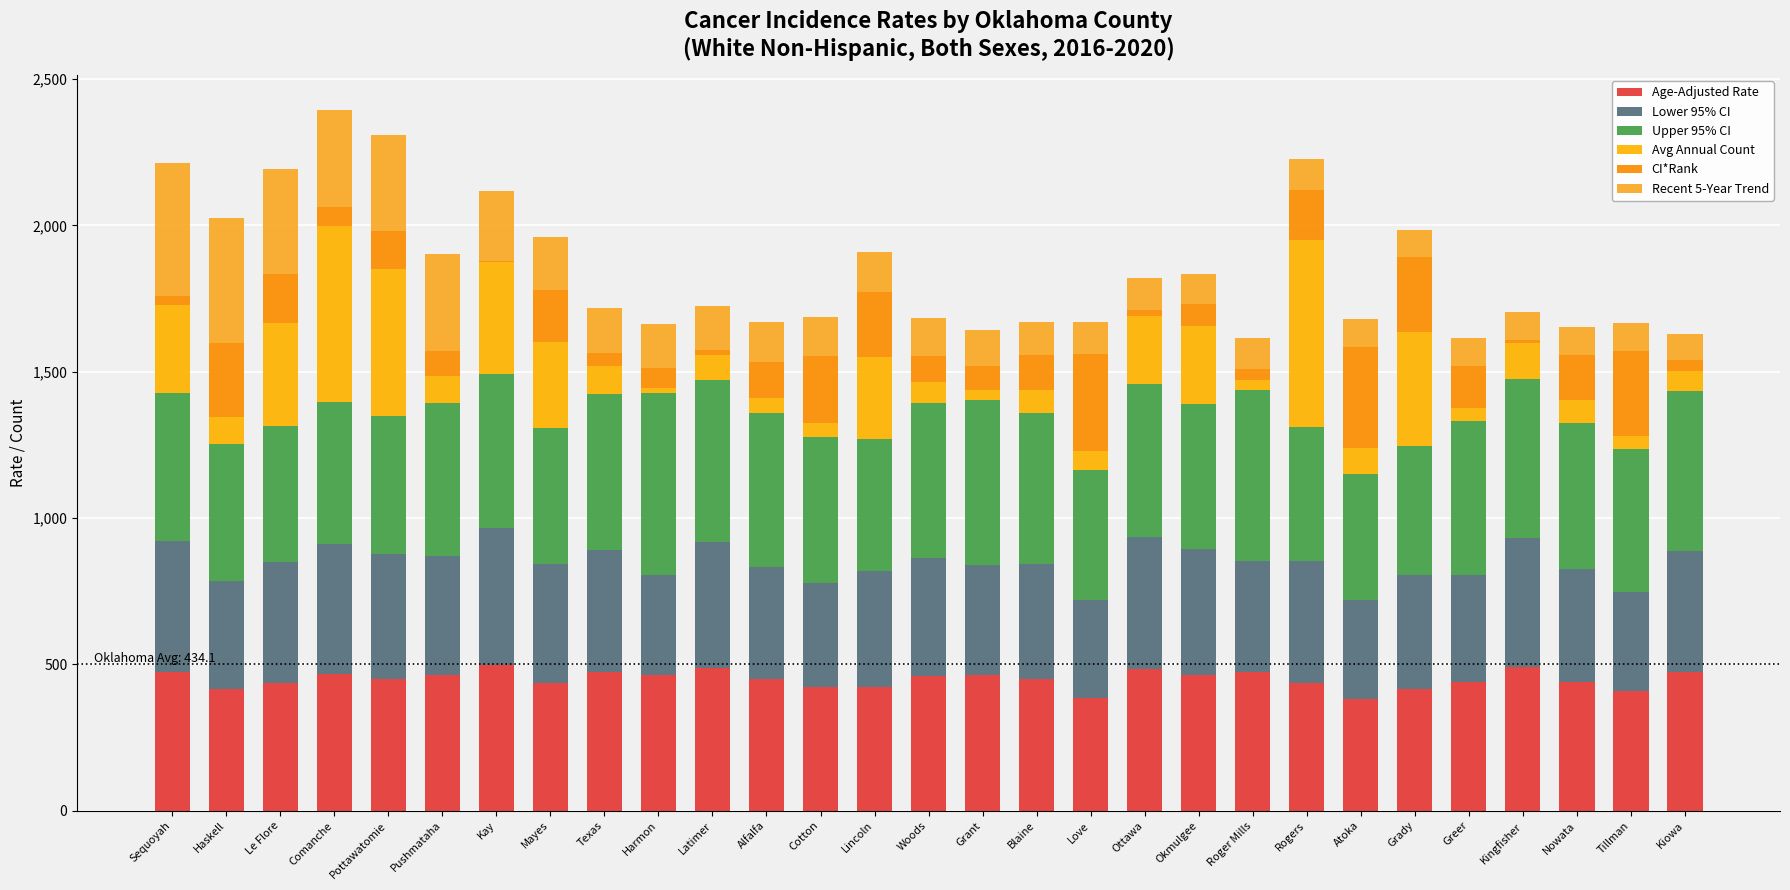

Which has a higher value, Comanche or Kiowa?

Kiowa